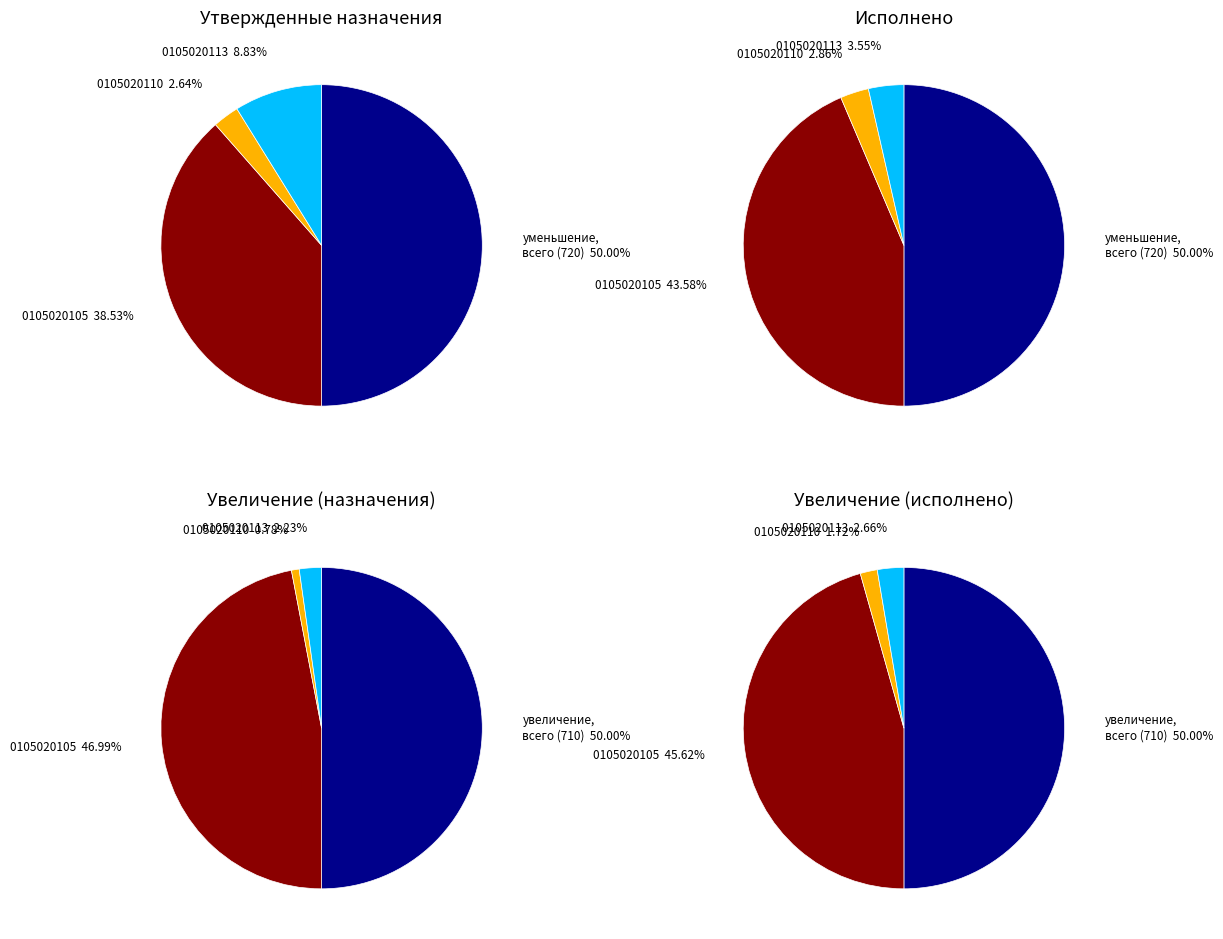

What percentage is NOT represented by уменьшение остатков средств, всего (720)?

50.0%